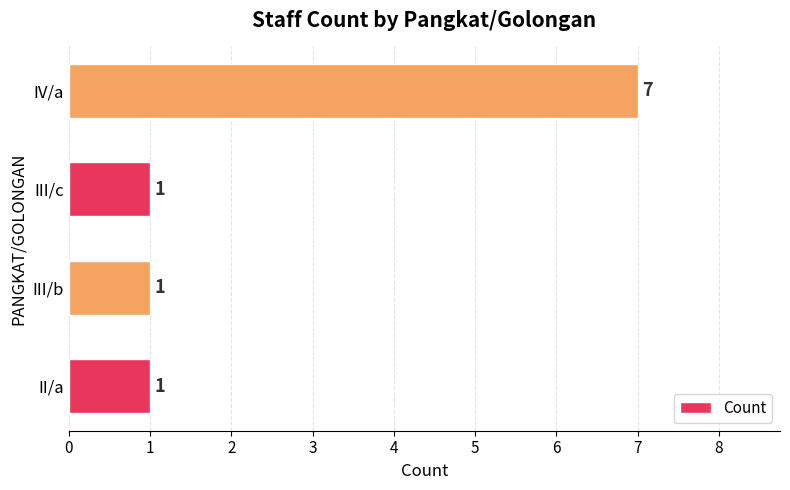

Count the values in the range 1 to 7.

4